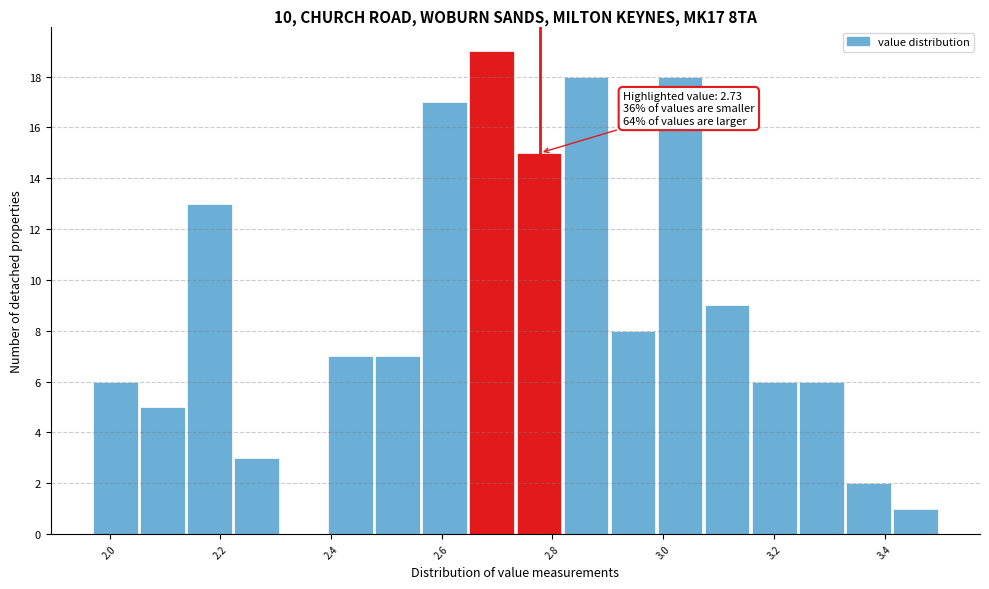

Which range on the x-axis has the tallest bar?

2.650 to 2.735